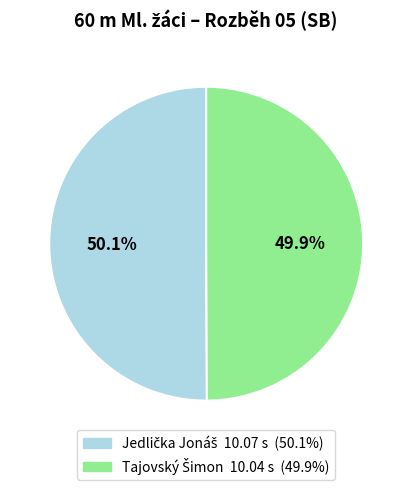

Count the number of slices in the pie.

2